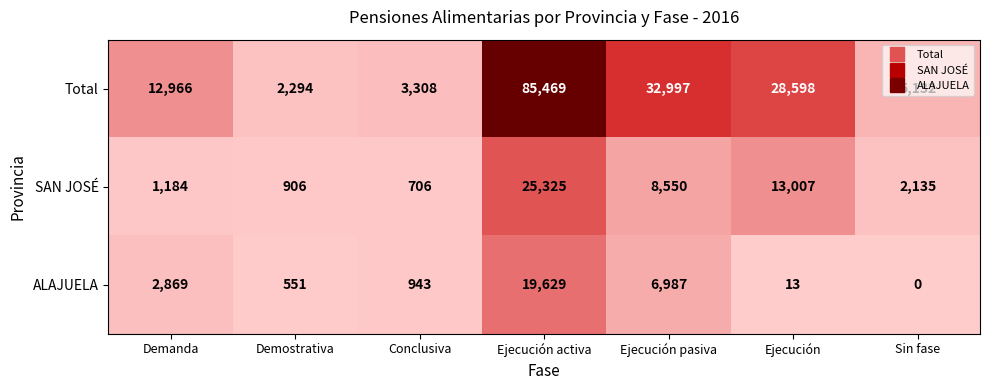

What is the spread (max minus min) of values at Ejecución activa?

65840